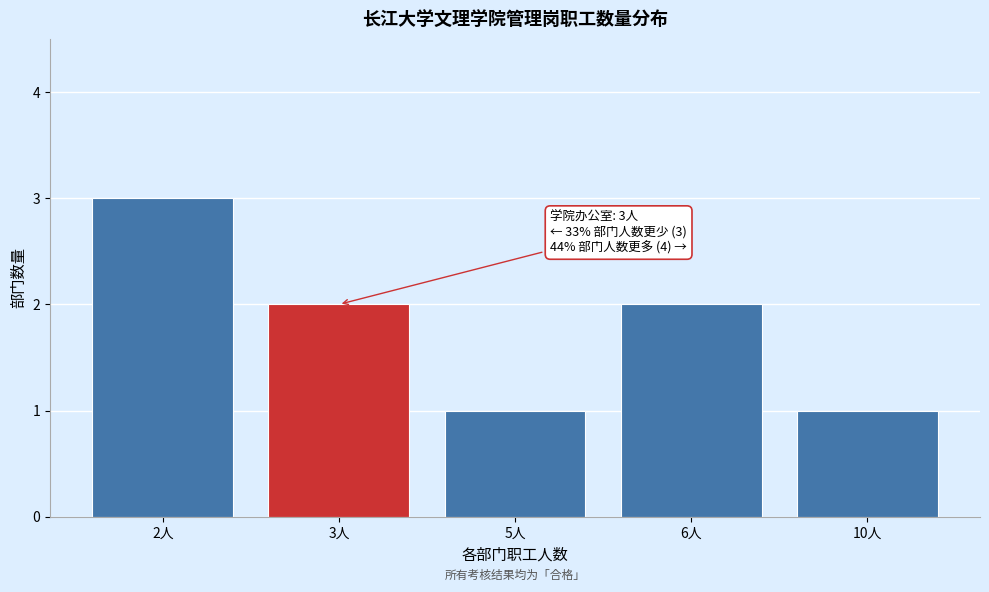

Reading left to right, what are all the values shown in this chart?

2人=3	3人=2	5人=1	6人=2	10人=1